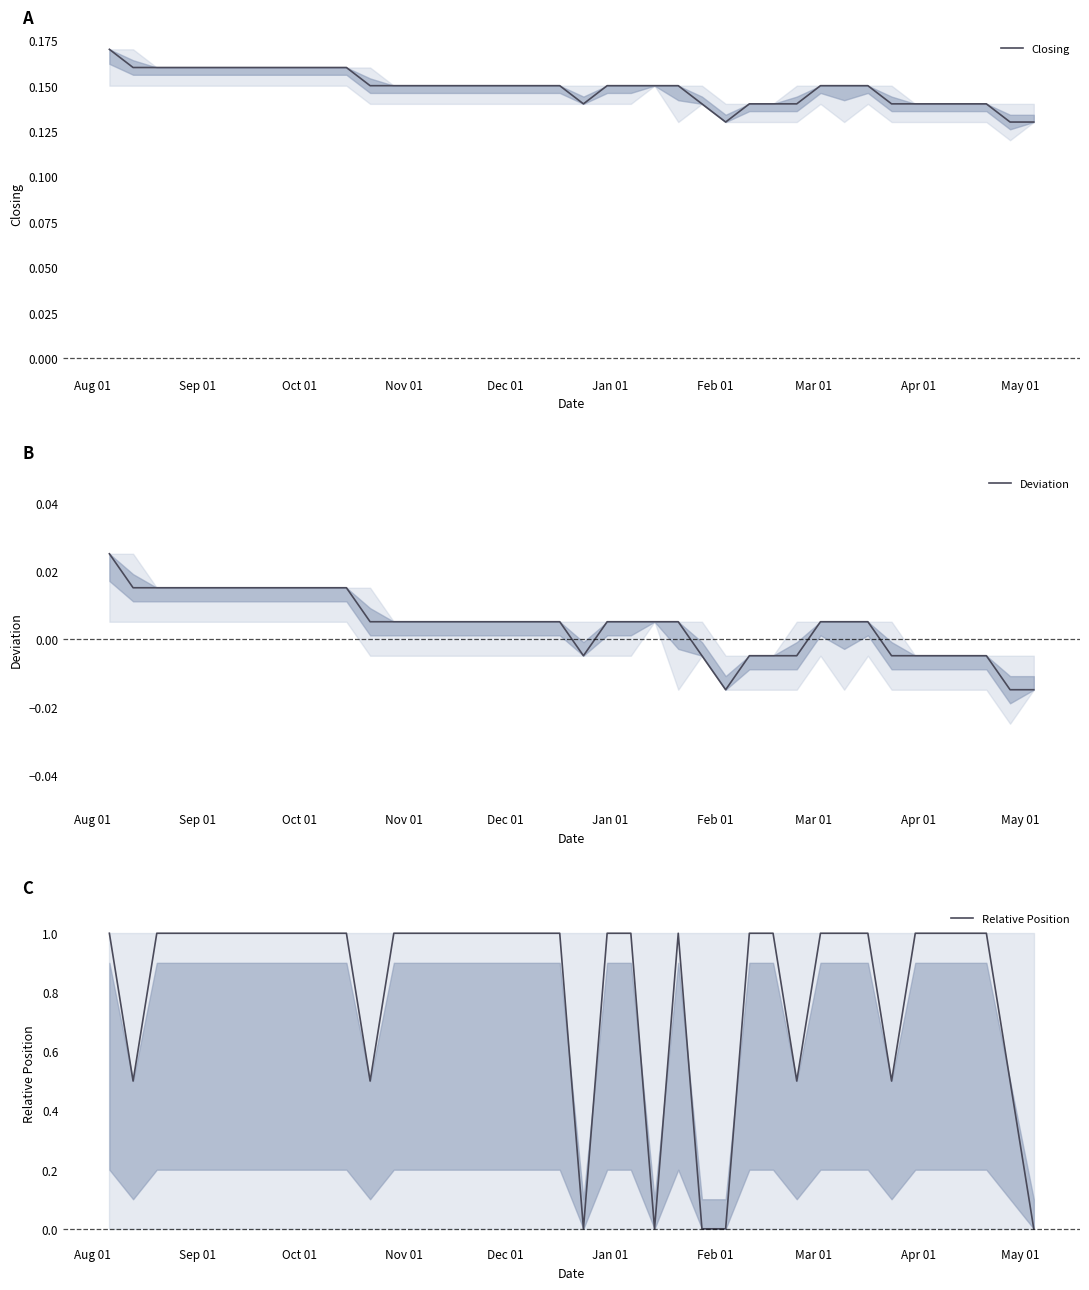

Reading right to left, list all the values displayed in this chart.

Closing: 0.1	0.1	0.1	0.1	0.1	0.1	0.1	0.1	0.1	0.1	0.1	0.1	0.1	0.1	0.1	0.1	0.1	0.1	0.1	0.1	0.1	0.1	0.1	0.1	0.1	0.1	0.1	0.1	0.1	0.2	0.2	0.2	0.2	0.2	0.2	0.2	0.2	0.2	0.2	0.2
Deviation: -0.0	-0.0	-0.0	-0.0	-0.0	-0.0	-0.0	0.0	0.0	0.0	-0.0	-0.0	-0.0	-0.0	-0.0	0.0	0.0	0.0	0.0	-0.0	0.0	0.0	0.0	0.0	0.0	0.0	0.0	0.0	0.0	0.0	0.0	0.0	0.0	0.0	0.0	0.0	0.0	0.0	0.0	0.0
Relative Position: 0.0	0.5	1.0	1.0	1.0	1.0	0.5	1.0	1.0	1.0	0.5	1.0	1.0	0.0	0.0	1.0	0.0	1.0	1.0	0.0	1.0	1.0	1.0	1.0	1.0	1.0	1.0	1.0	0.5	1.0	1.0	1.0	1.0	1.0	1.0	1.0	1.0	1.0	0.5	1.0